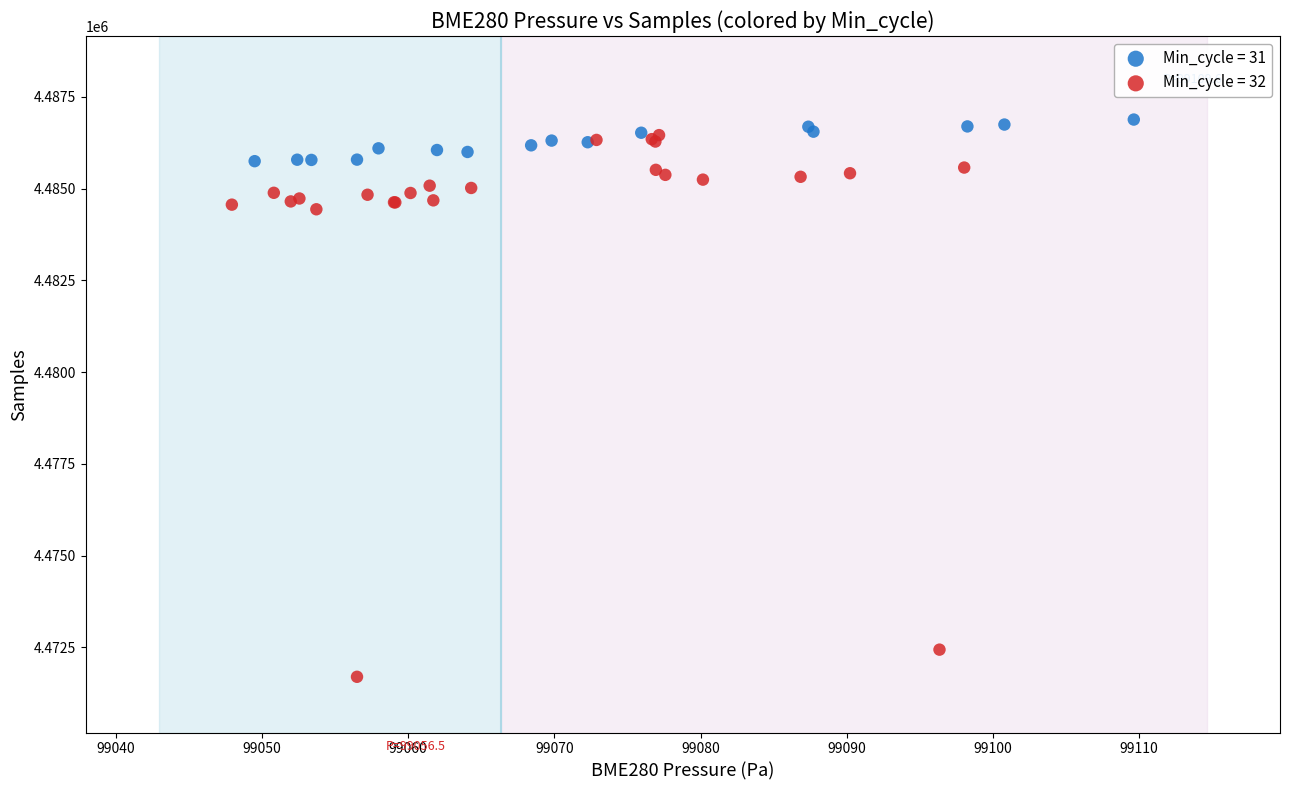

Which series reaches the minimum Y coordinate?

Min_cycle = 32